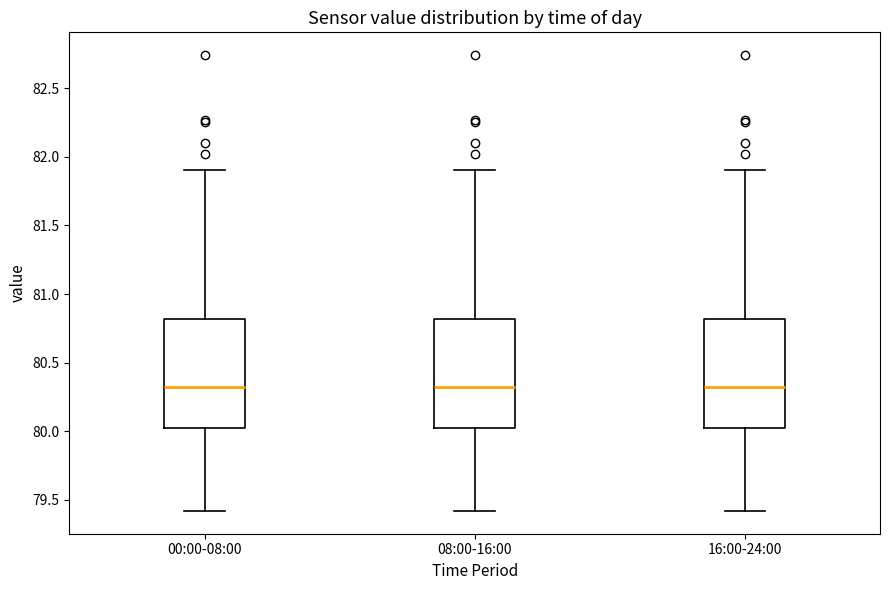

Reading left to right, transcribe this box plot: for each box, give where its median line is, the range the box spans, and where its two whiskers end, as read against the y-axis. The values are not printed on the chart, so give them approximately, as read against the axis.

00:00-08:00: median 80.35, box 80.05 to 80.80, whiskers 79.40 to 81.90
08:00-16:00: median 80.35, box 80.05 to 80.80, whiskers 79.40 to 81.90
16:00-24:00: median 80.35, box 80.05 to 80.80, whiskers 79.40 to 81.90